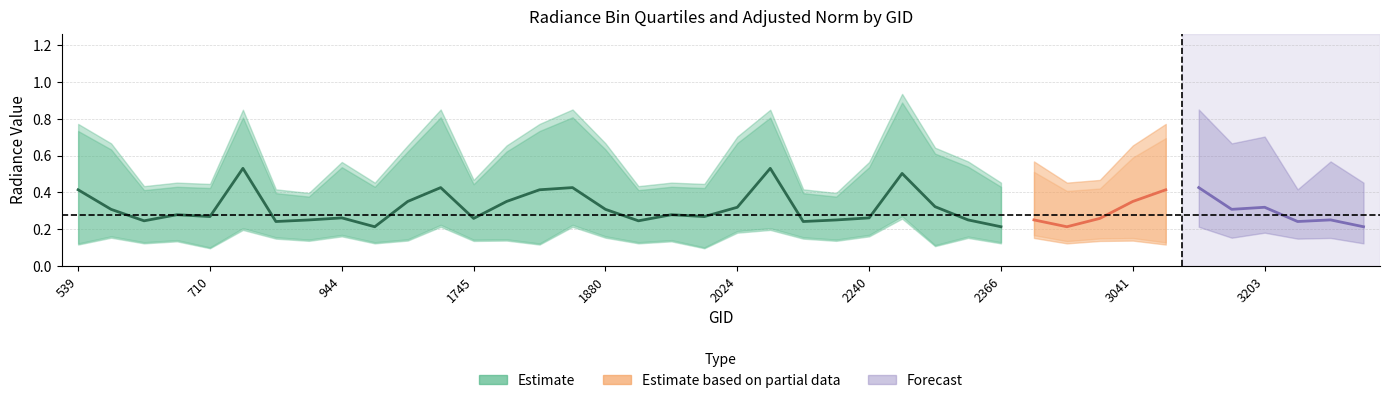

What is the value of the rade9_bin_mdn point at the 19th from the left?

0.3